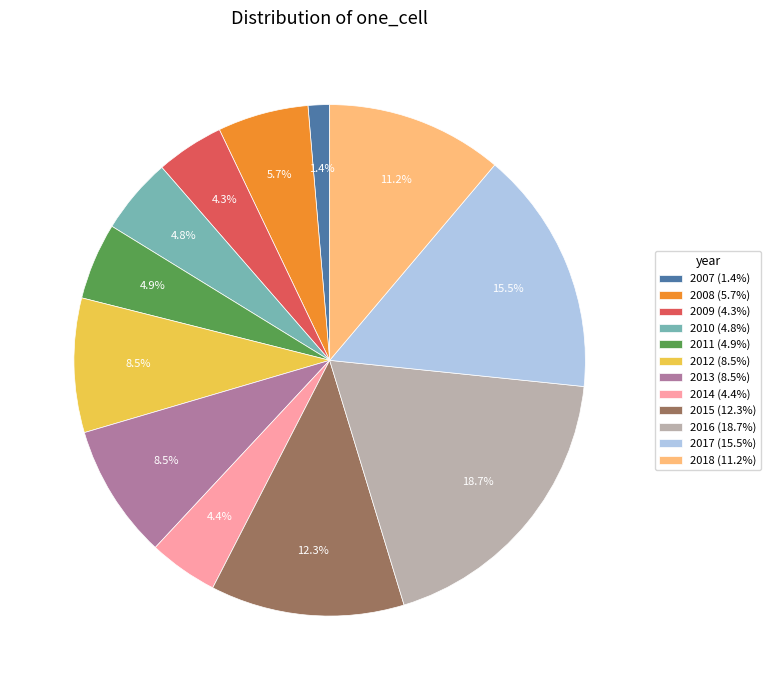

To the nearest percent, what is the average slice percentage?

8%